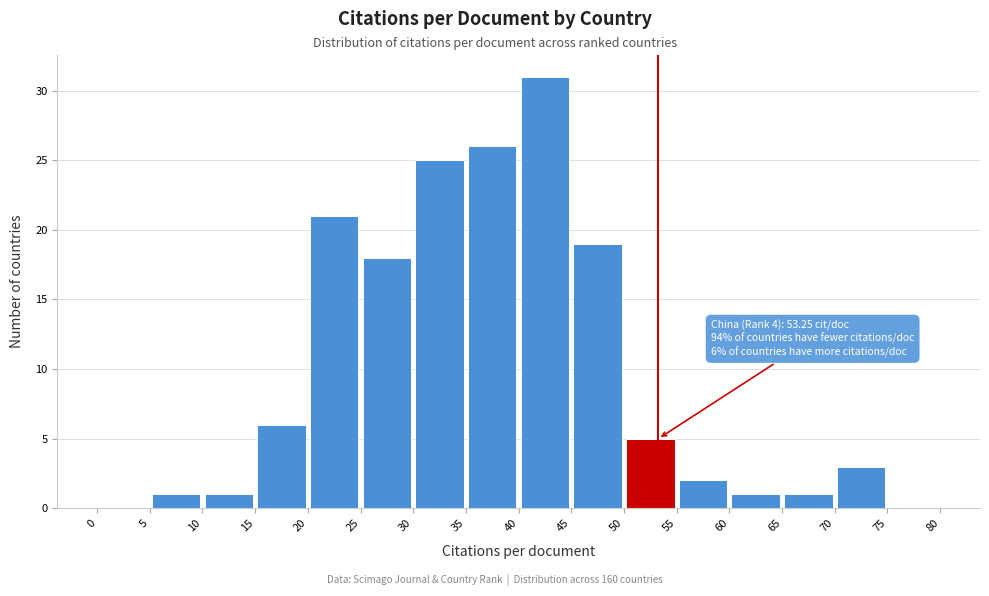

Which range on the x-axis has the tallest bar?

40 to 45